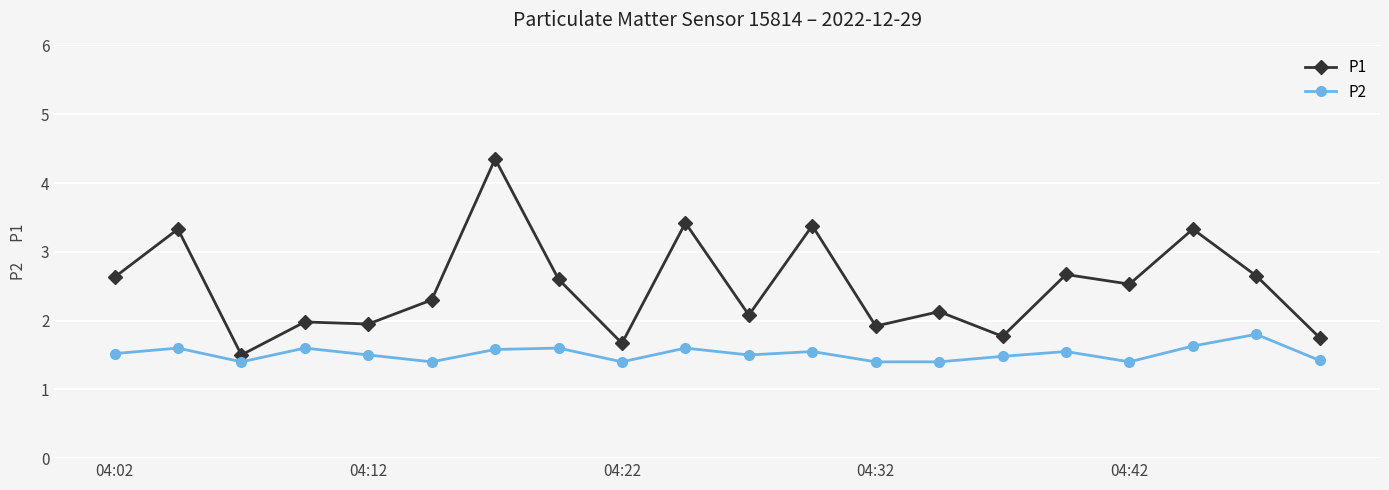

What is the value of the P1 point at the 13th from the left?

1.9